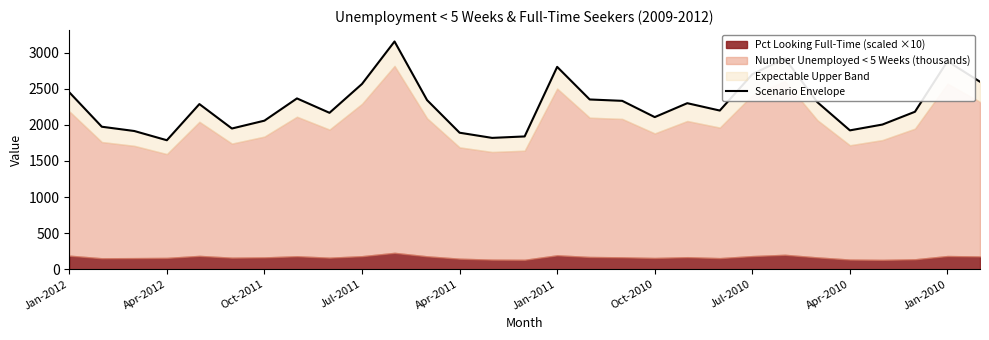

What is the difference between the values at 27 and 25?

877.0